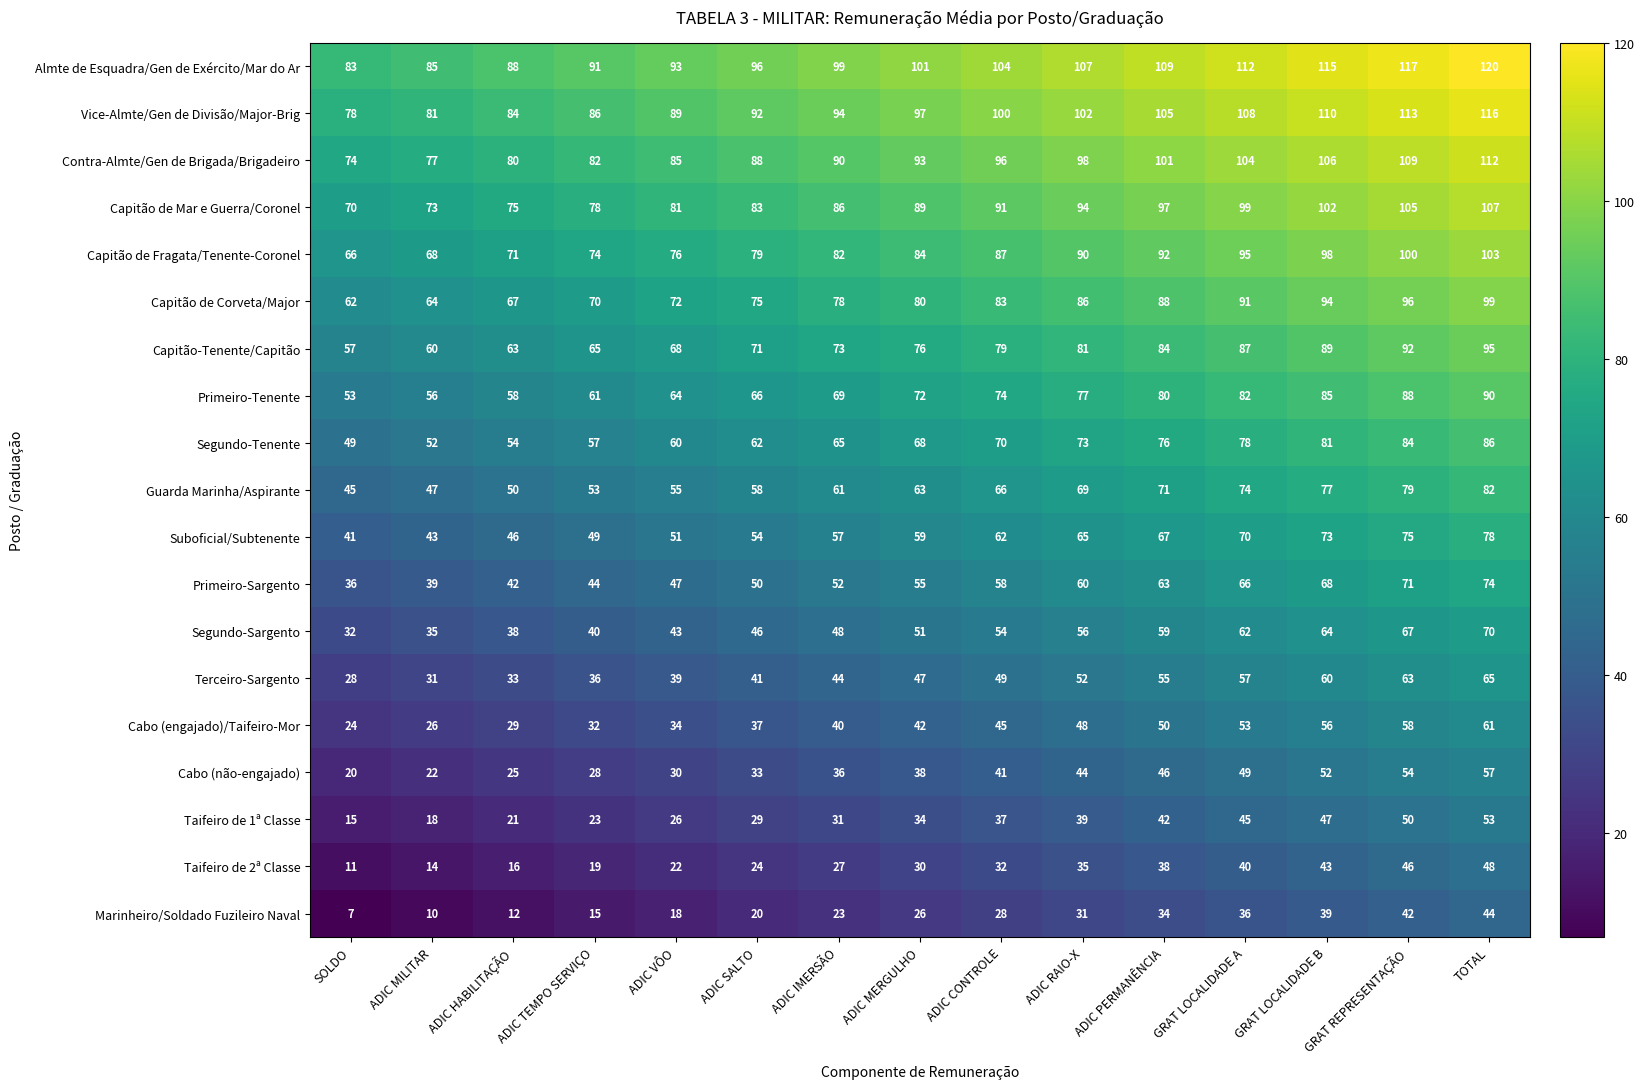

Which series has the largest total across all categories?

Almte de Esquadra/Gen de Exército/Mar do Ar